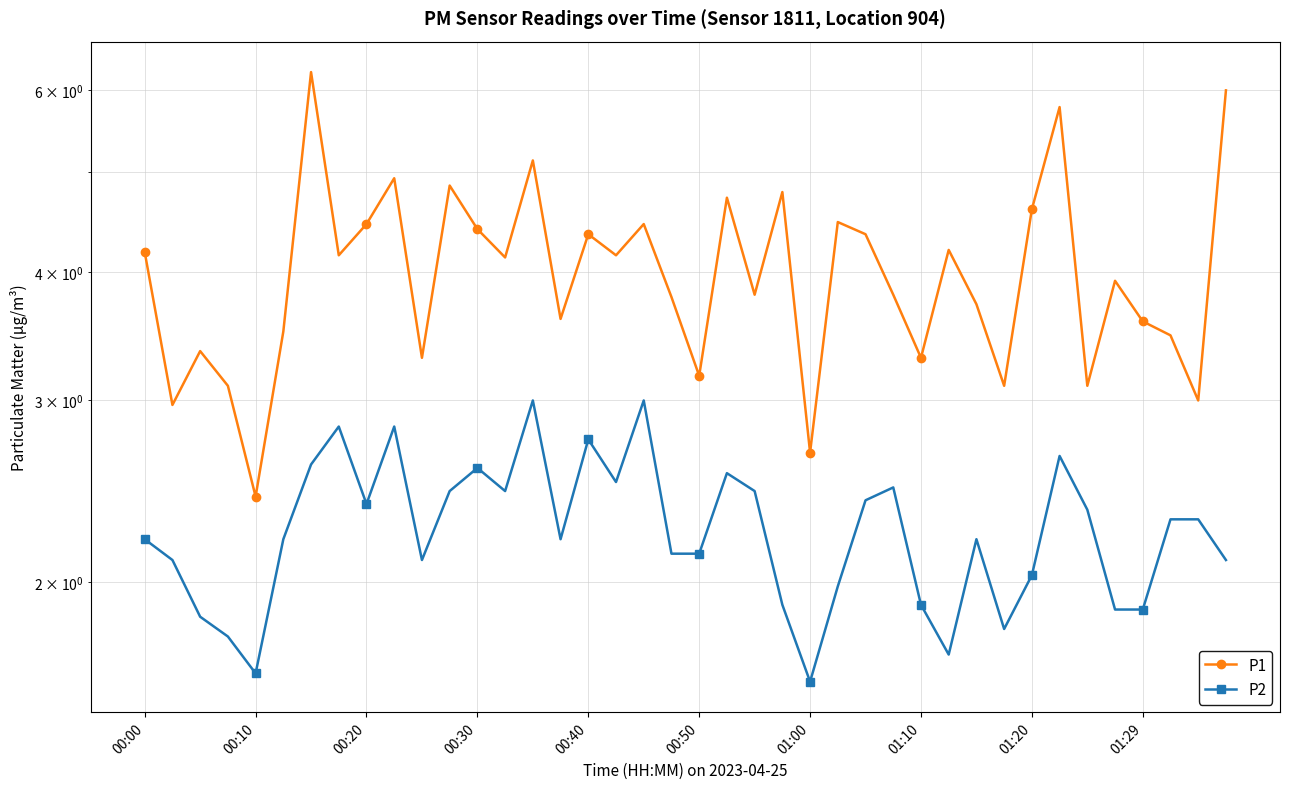

What is the difference between the second highest and minimum values in the P1 series?

3.6